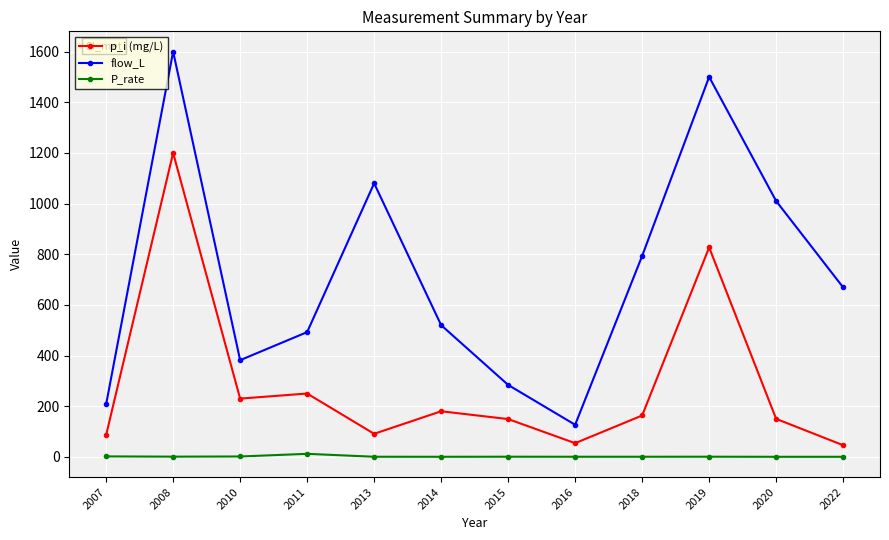

List the series in order of their overall mean, lowest first.

P_rate, p_i (mg/L), flow_L